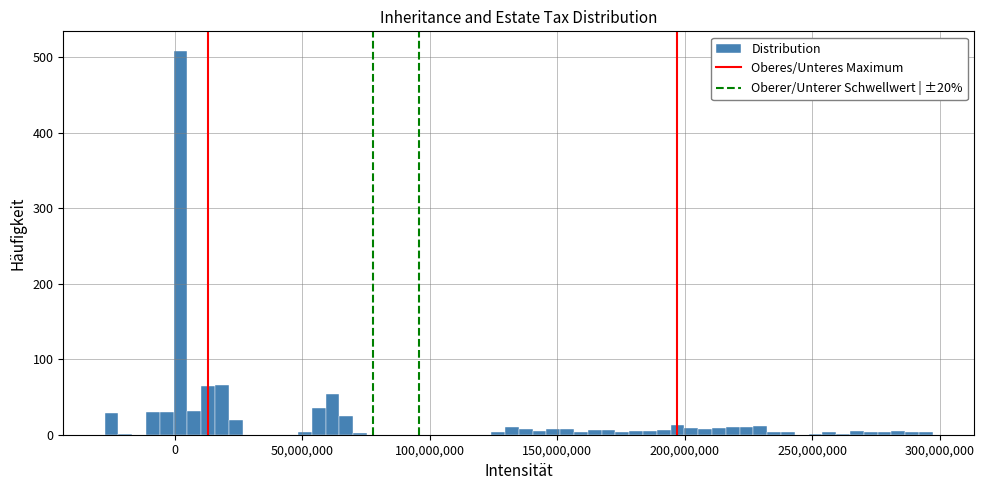

Around what value on the x-axis is the tallest bar? Give the approximate position of its centre, as read against the axis.

0